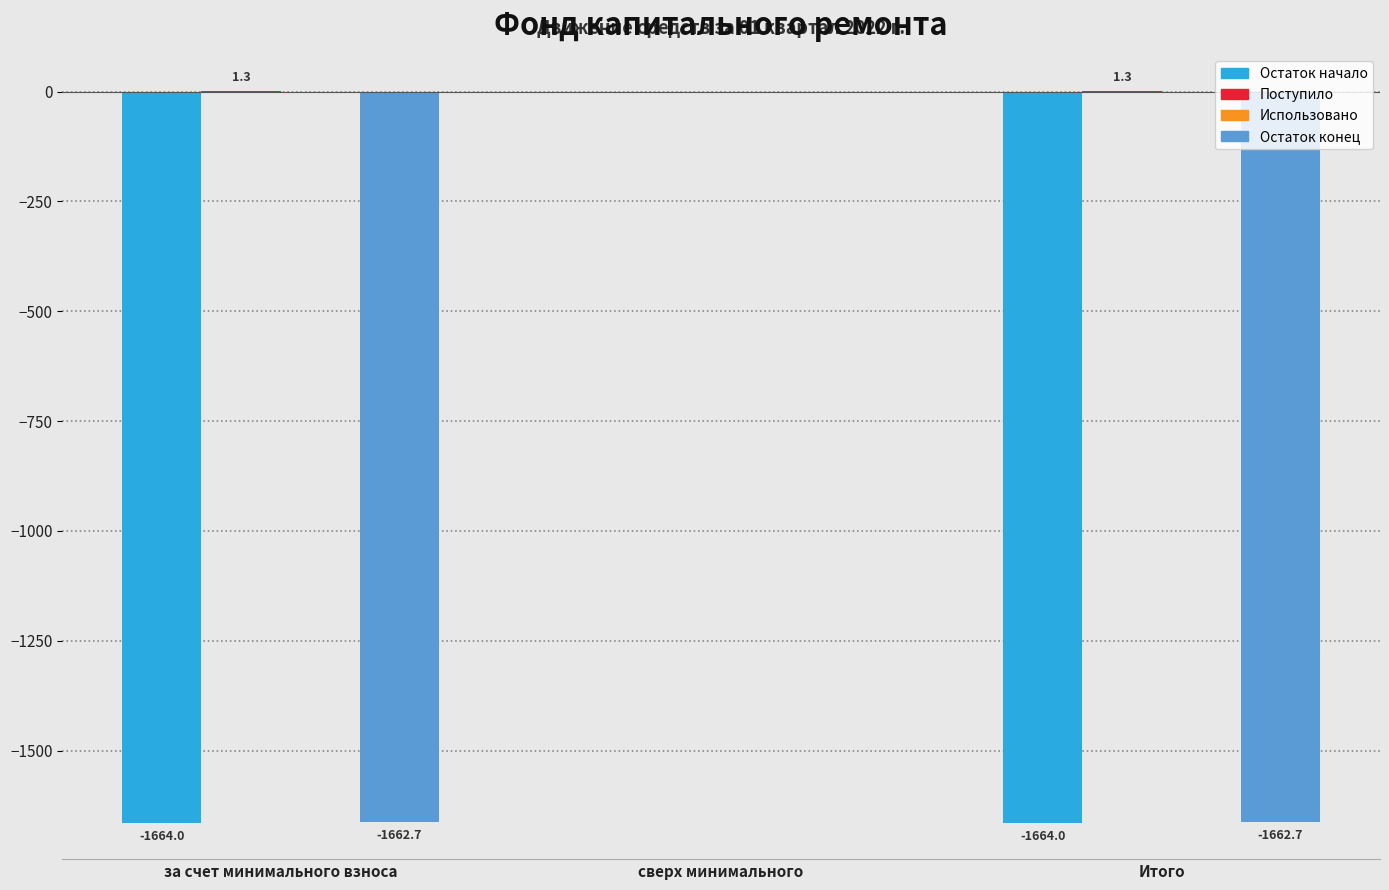

At which label does Остаток конец first exceed -1662?

сверх минимального